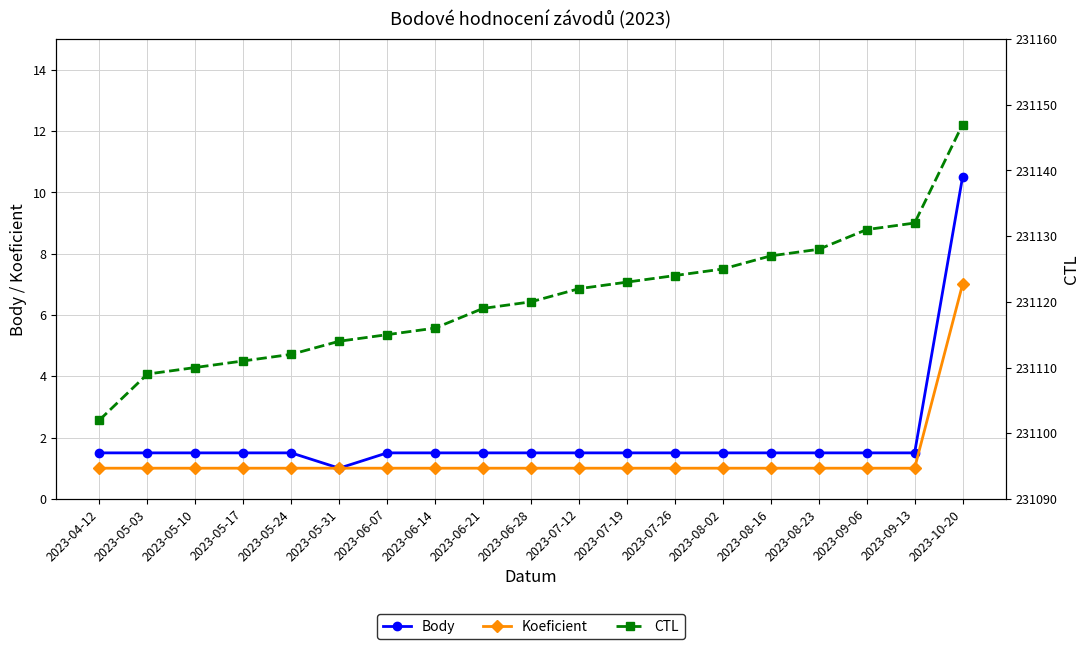

Does the chart display data point markers on the line(s)?

Yes